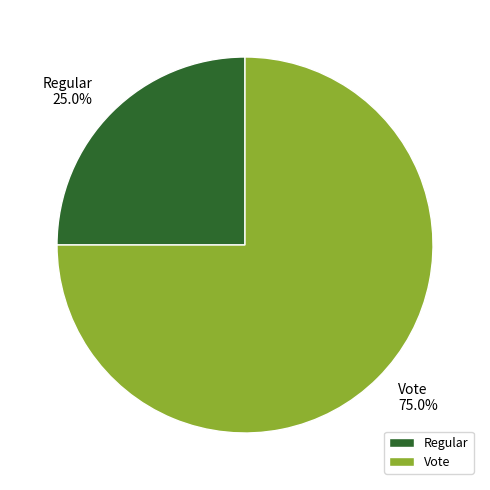

What percentage is the Vote slice, to the nearest percent?

75%